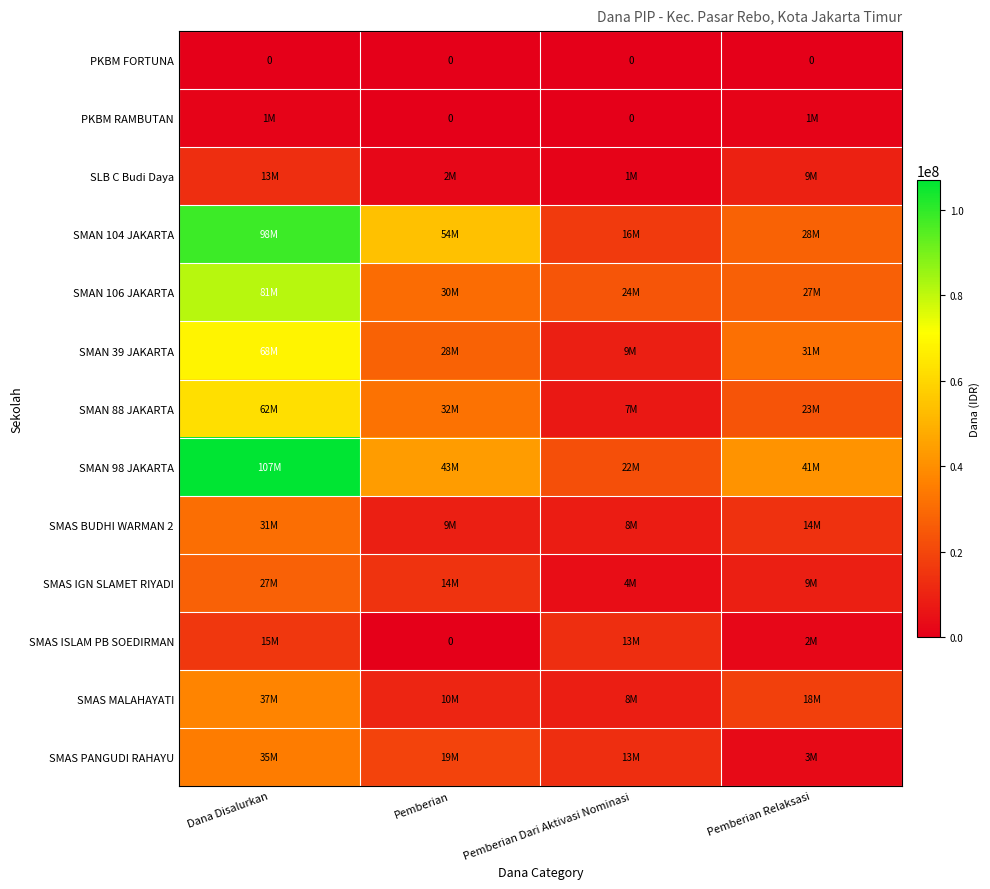

True or false: SMAS PANGUDI RAHAYU has a value of 2901234 at Pemberian Dari Aktivasi Nominasi.

False